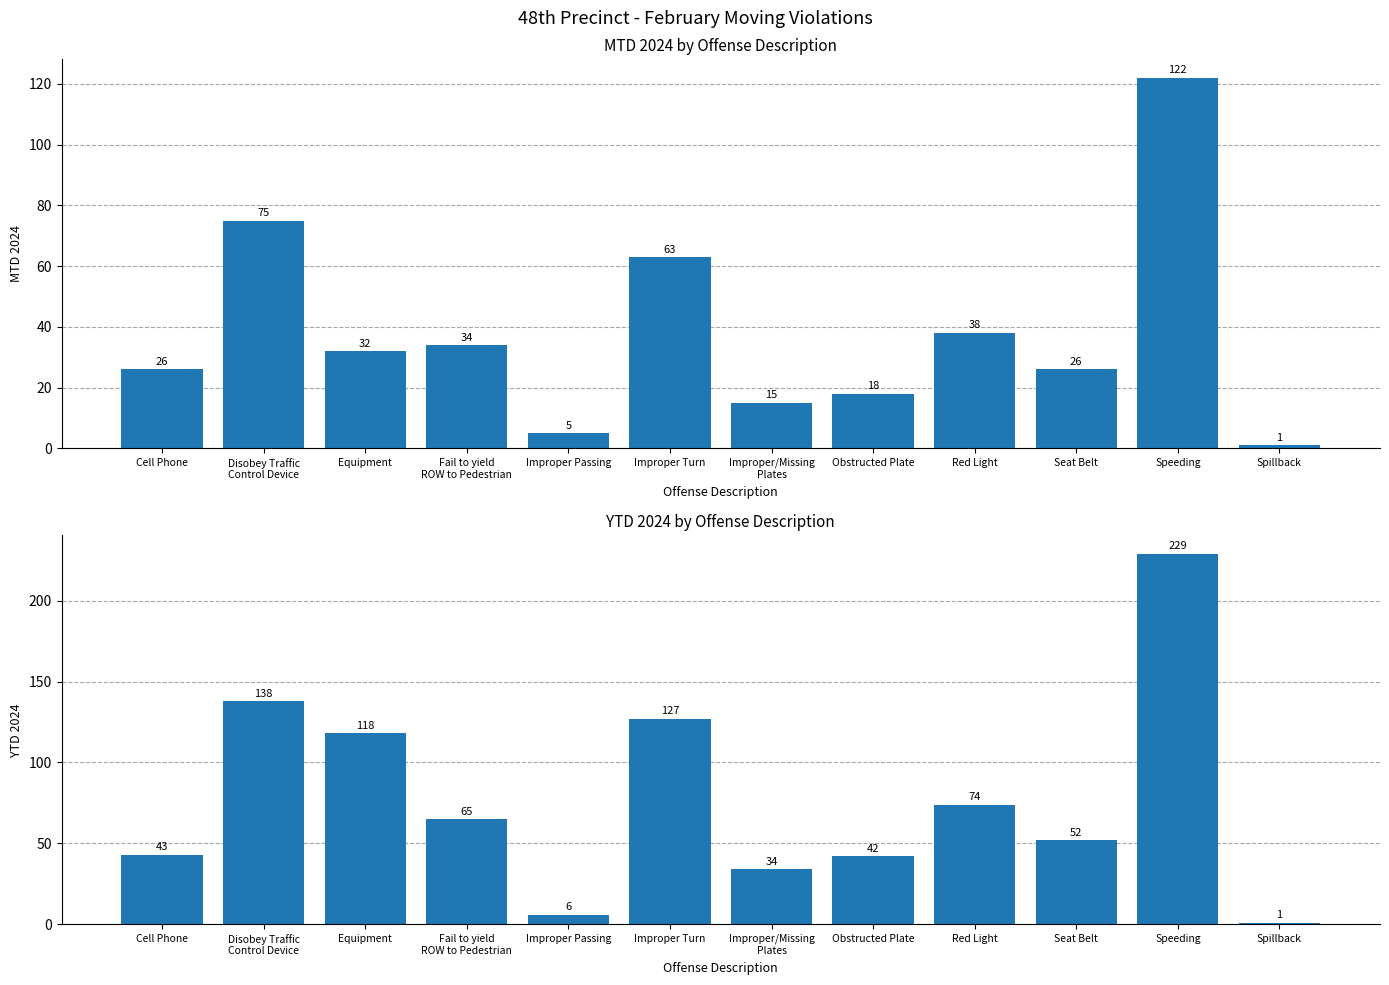

Does the chart contain stacked bars?

No